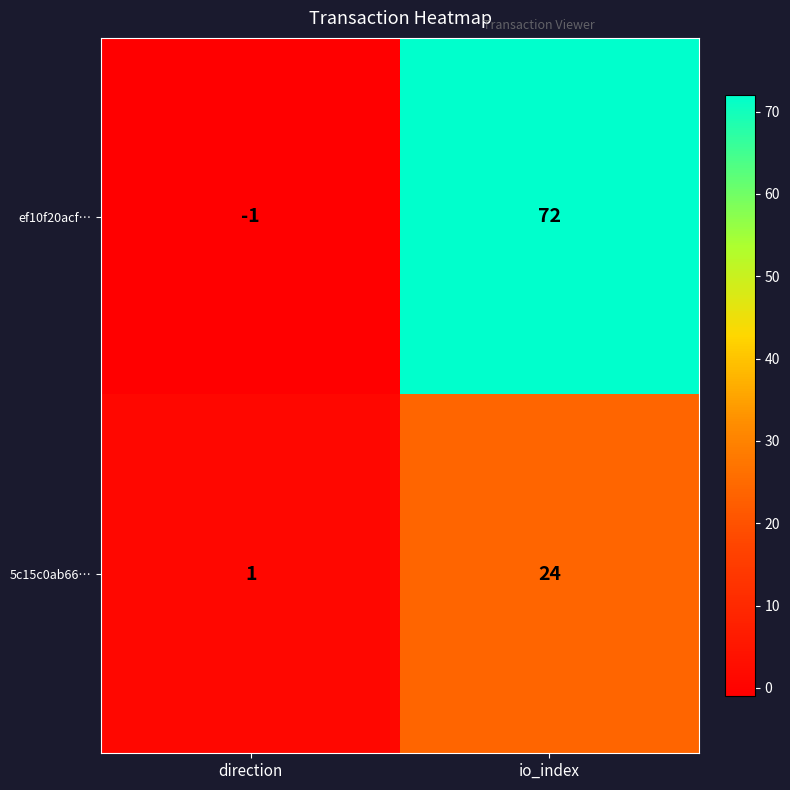

Rank the series by their maximum value, from highest to lowest.

ef10f20acf…, 5c15c0ab66…